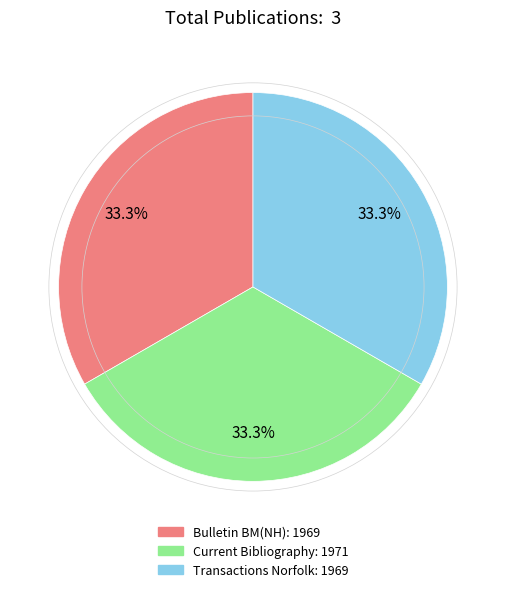

Is there any slice that represents more than half of the pie?

No